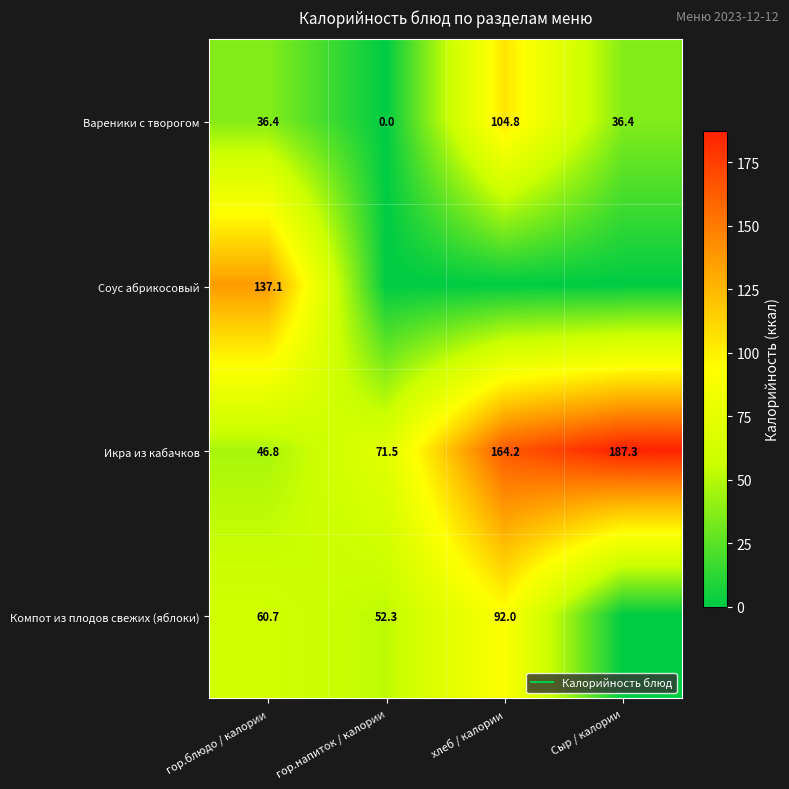

How many data points in Соус абрикосовый are above 0?

1